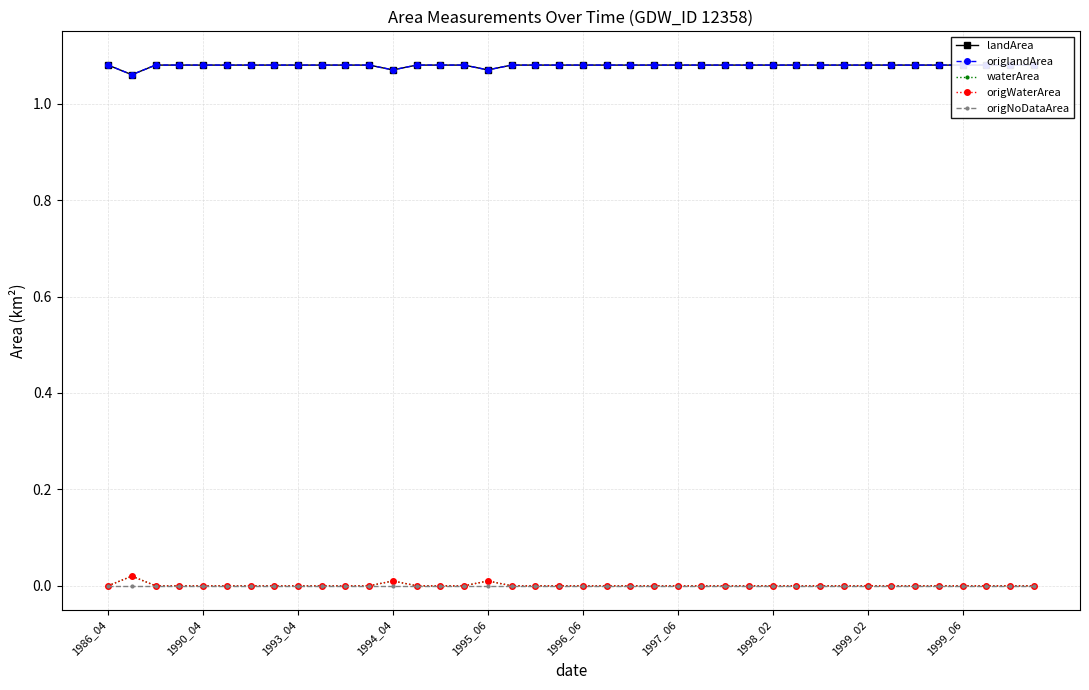

How many categories are shown in the chart?

40